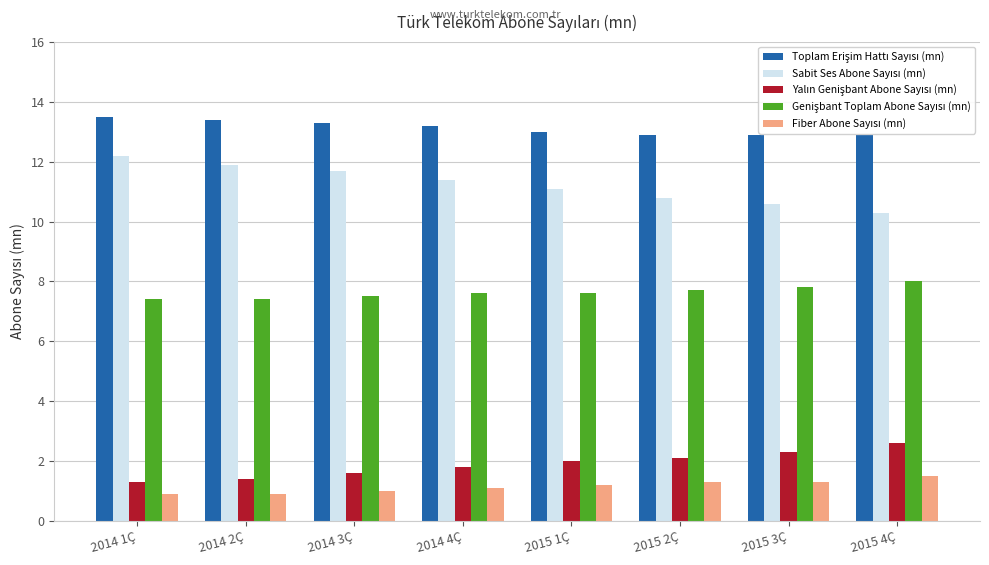

What is the spread (max minus min) of values at 2014 3Ç?

12.3